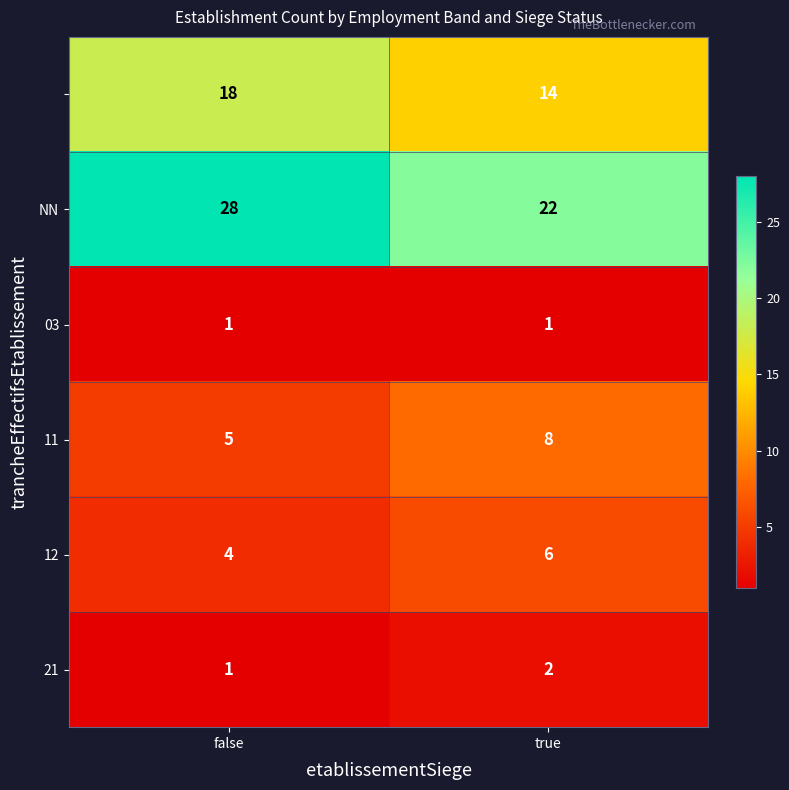

At how many categories does at least one series exceed 26?

1